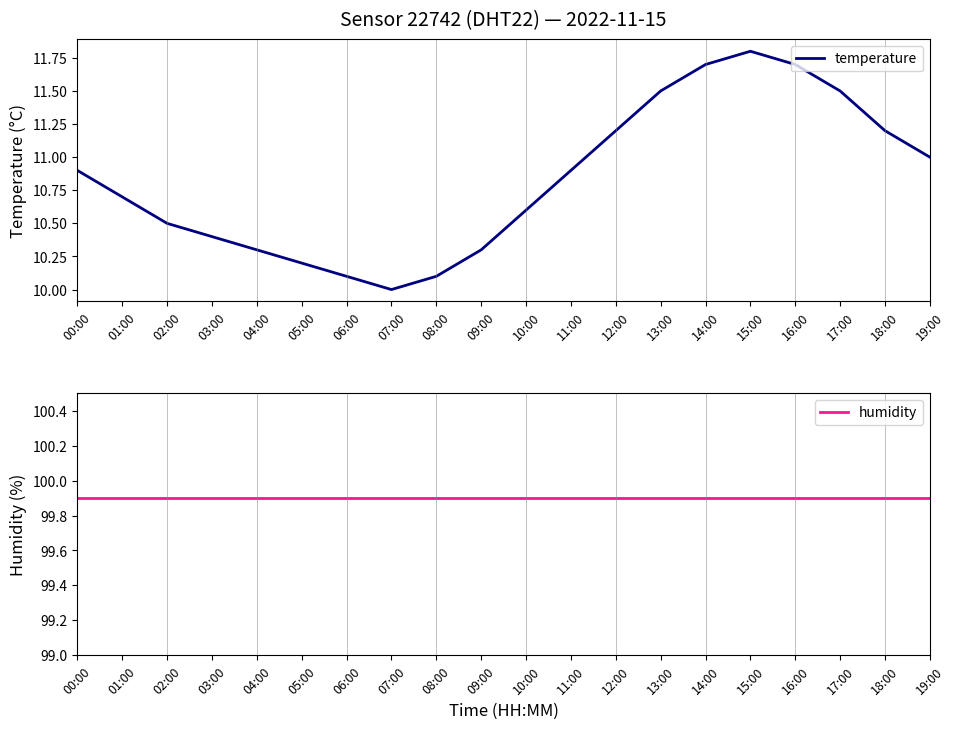

What position from the left is 12:00?

13